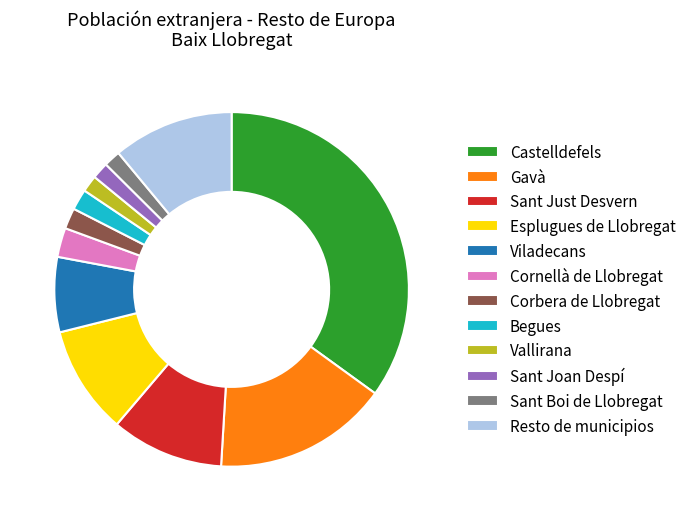

What is the ratio of the value at Esplugues de Llobregat to the value at Gavà?

0.6